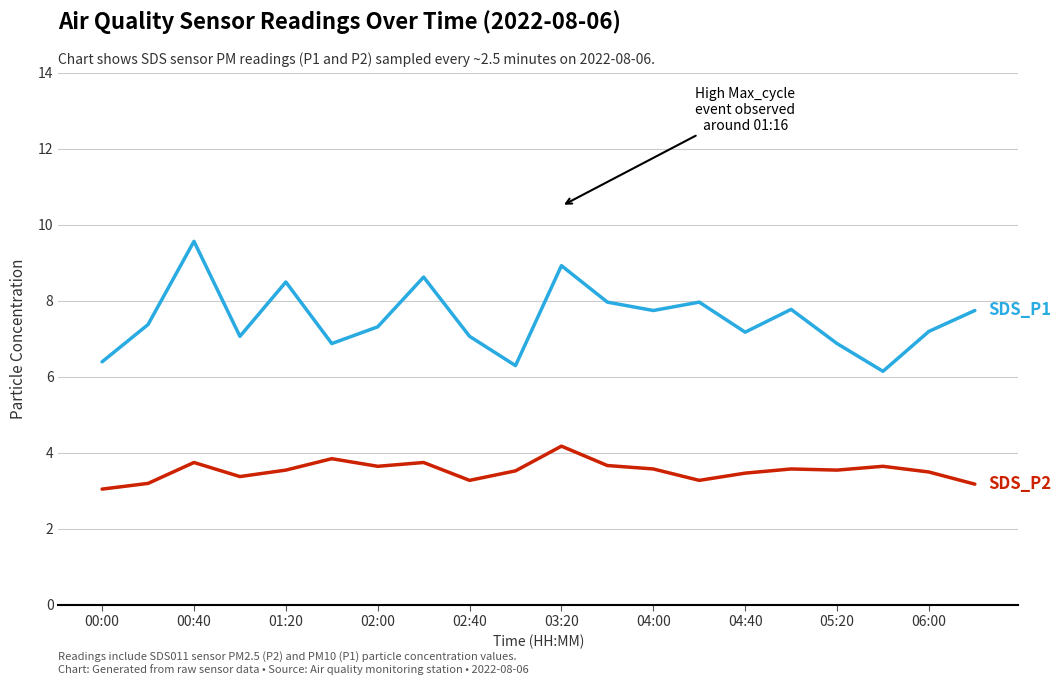

What is the maximum value shown in the chart?

9.6